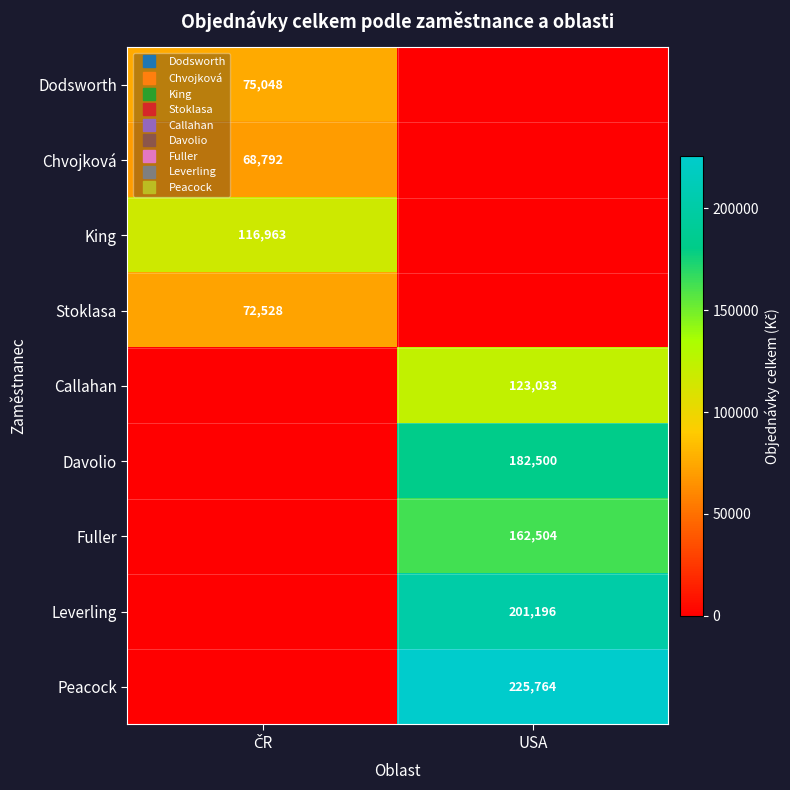

What is the highest value of the Callahan series?

123032.7